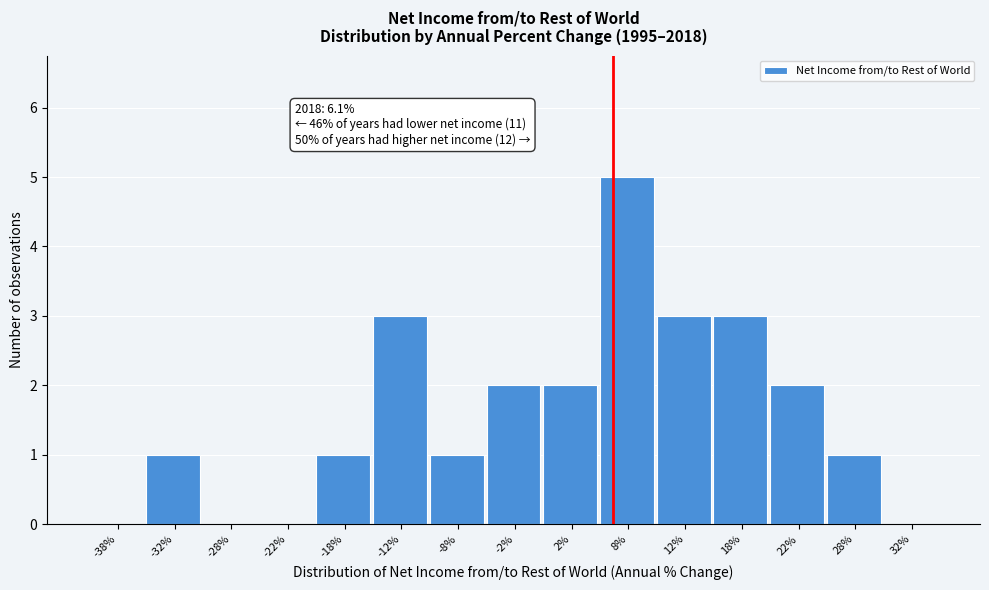

Over which range of the x-axis is the bar tallest?

5 to 10